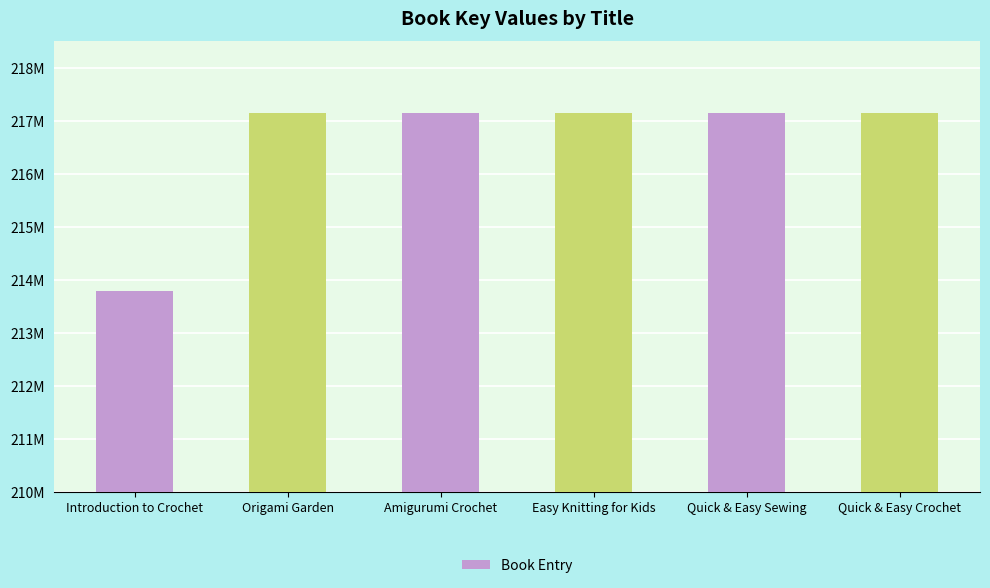

Reading left to right, extract all data points from this chart.

213777325	217139468	217139627	217139162	217139392	217139354